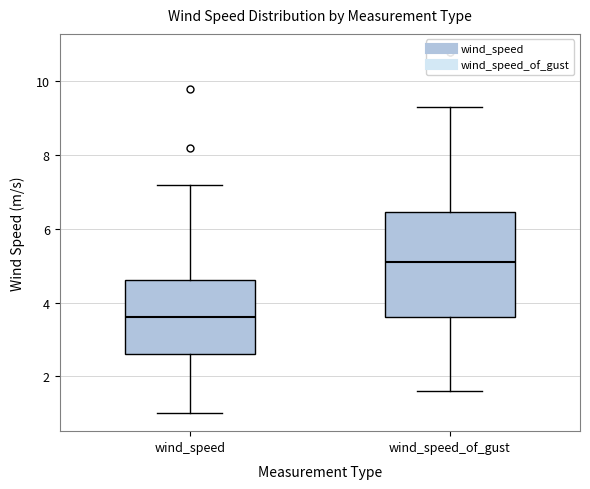

Reading left to right, transcribe this box plot: for each box, give where its median line is, the range the box spans, and where its two whiskers end, as read against the y-axis. The values are not printed on the chart, so give them approximately, as read against the axis.

wind_speed: median 3.6, box 2.6 to 4.6, whiskers 1.0 to 7.2
wind_speed_of_gust: median 5.2, box 3.6 to 6.4, whiskers 1.6 to 9.4